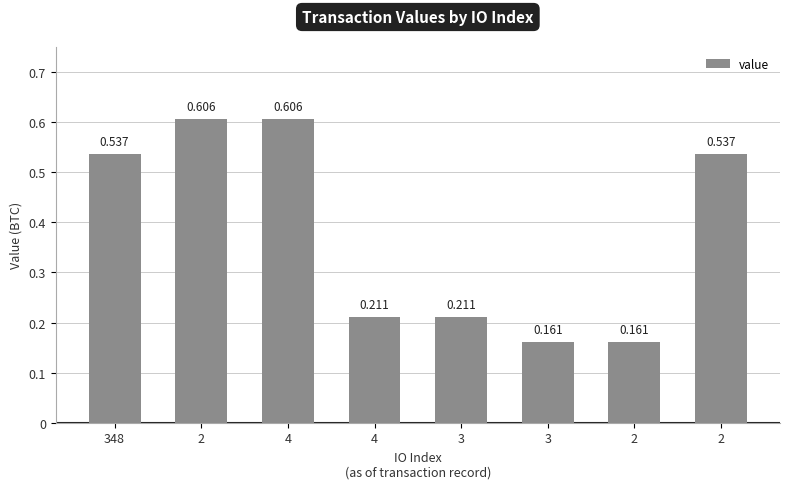

Which has a higher value, 3 or 2?

3